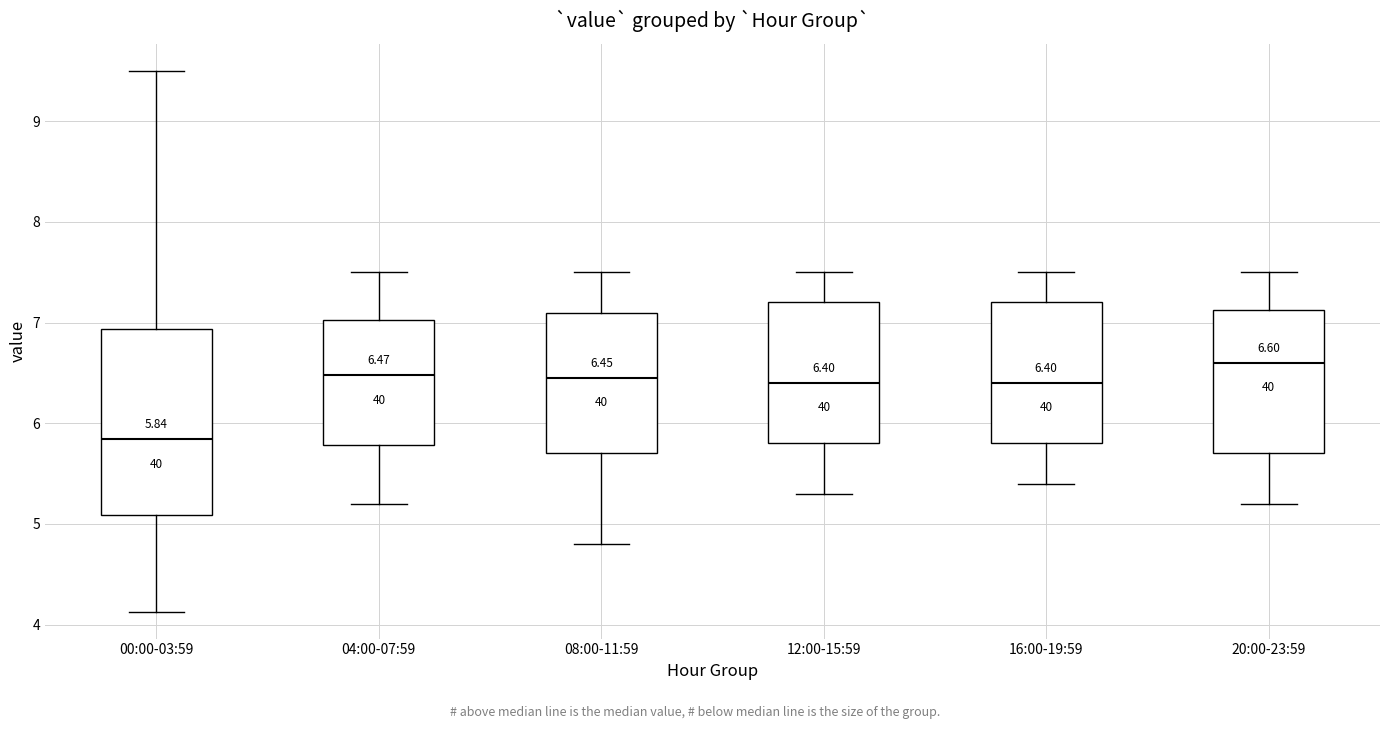

Which box has the lowest median line?

00:00-03:59